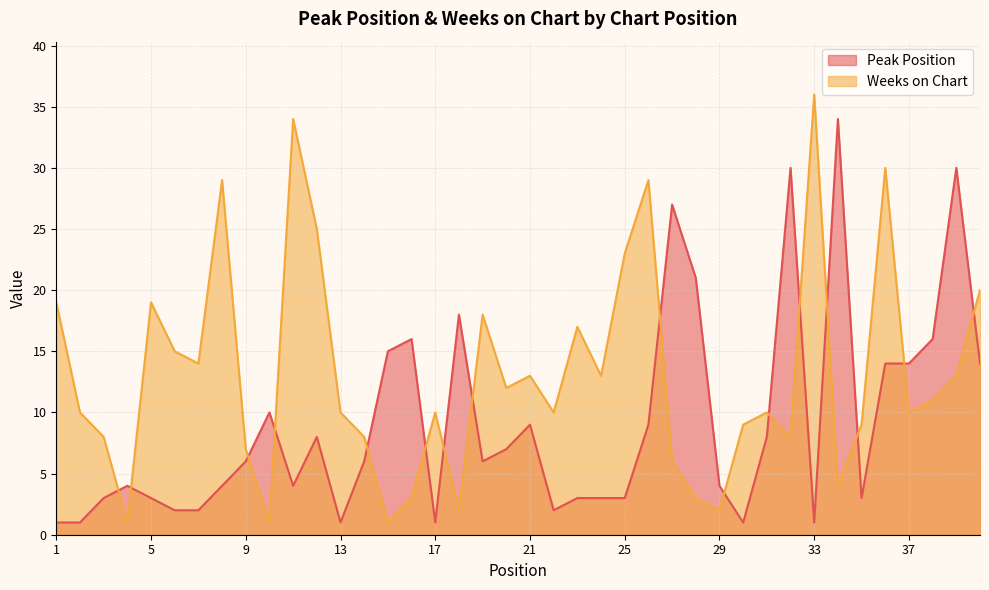

What is the lowest value of the Weeks on Chart series?

1